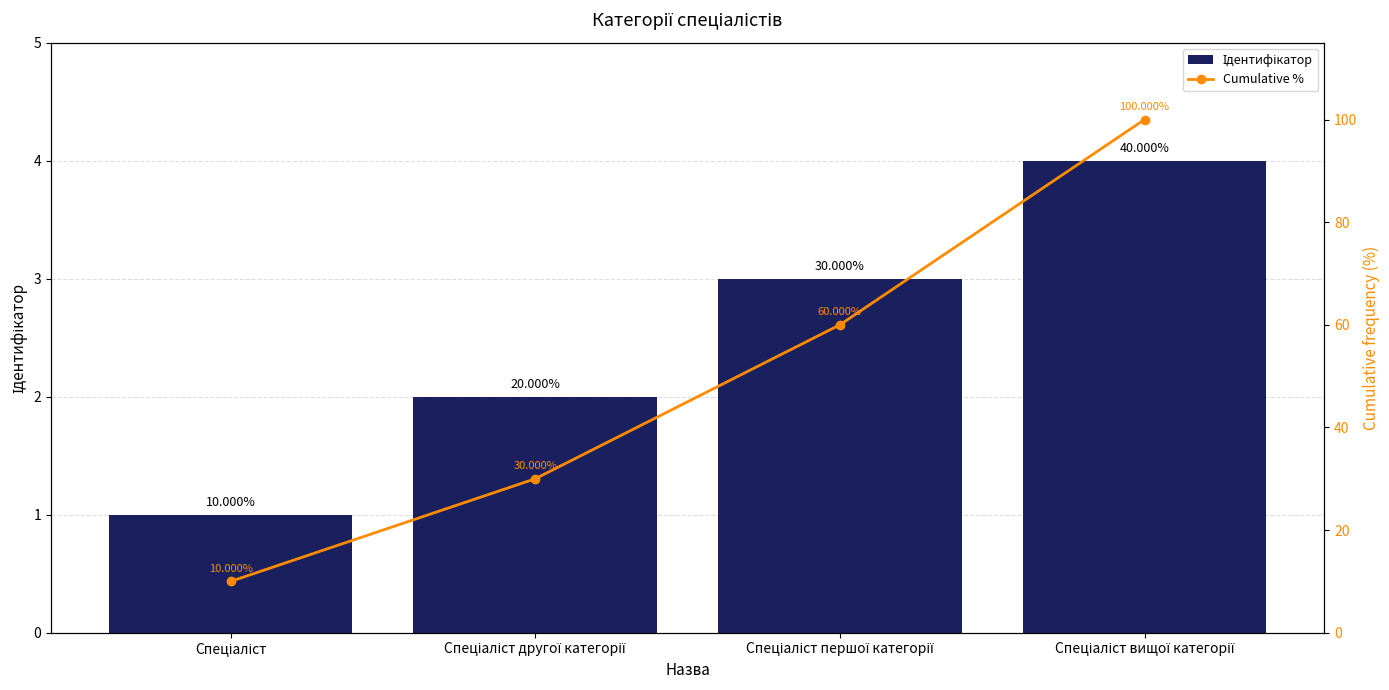

Which series has the largest total across all categories?

Cumulative %